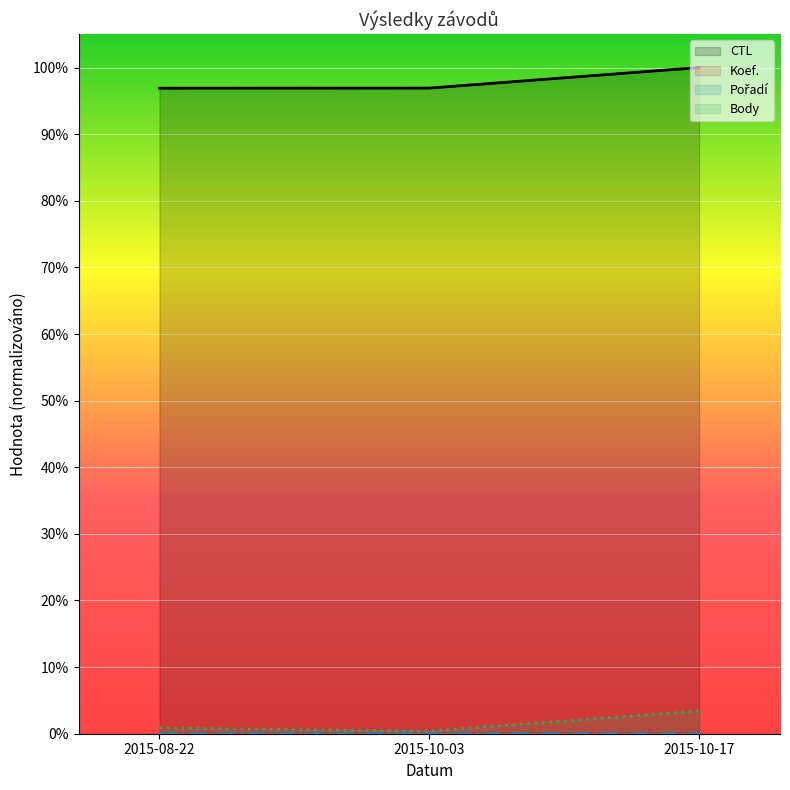

Rank the categories by CTL value from lowest to highest.

2015-08-22, 2015-10-03, 2015-10-17